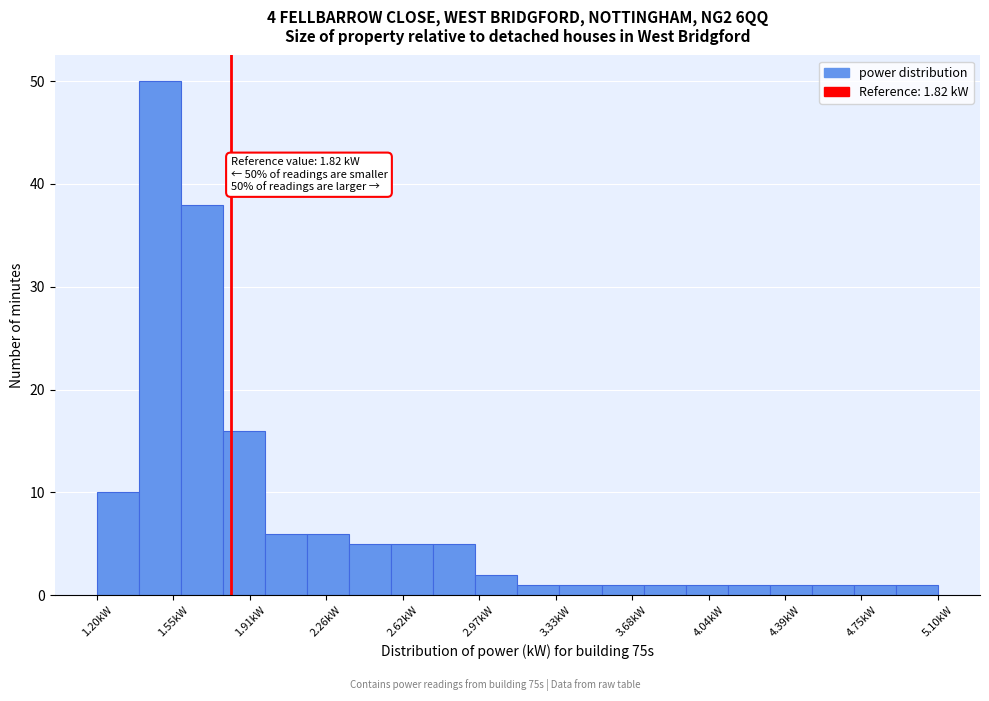

Around what value on the x-axis is the tallest bar? Give the approximate position of its centre, as read against the axis.

1.50